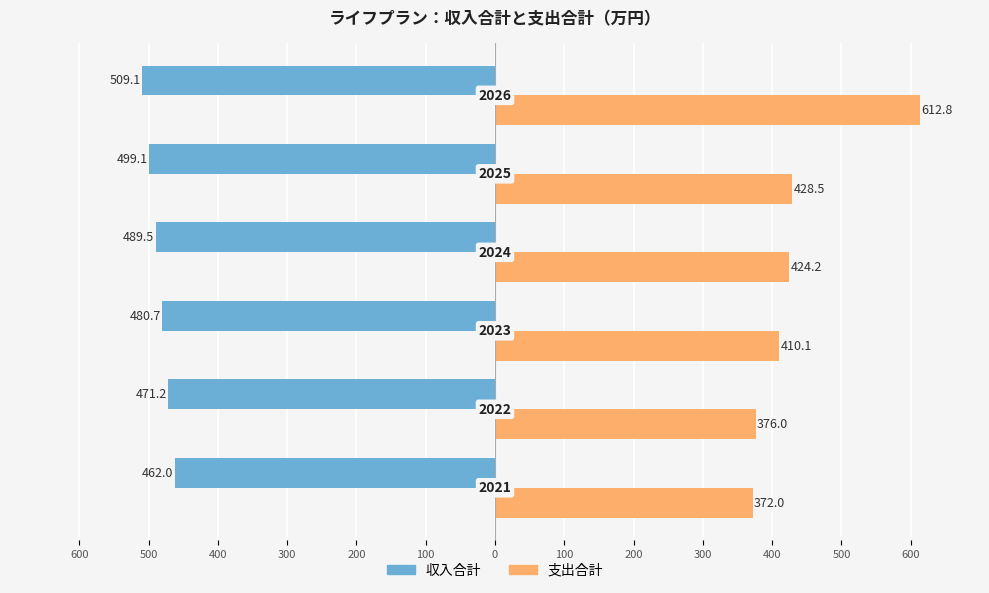

How many groups of bars are there?

6